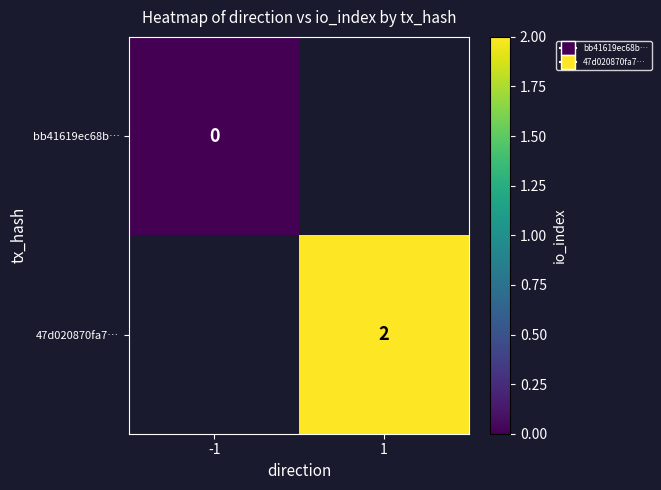

True or false: 47d020870fa7… has a value of 0.6 at 1.

False